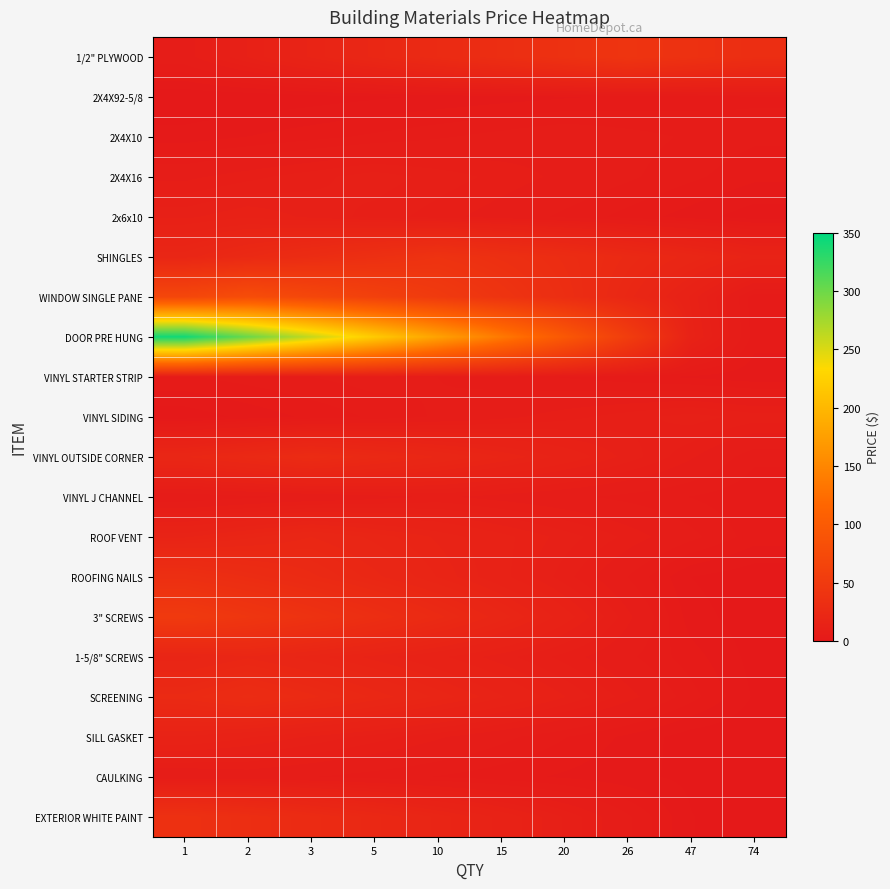

Rank the series by their maximum value, from highest to lowest.

DOOR PRE HUNG, WINDOW SINGLE PANE, 3" SCREWS, 1/2" PLYWOOD, SHINGLES, EXTERIOR WHITE PAINT, ROOFING NAILS, SCREENING, VINYL OUTSIDE CORNER, ROOF VENT, 1-5/8" SCREWS, SILL GASKET, 2x6x10, 2X4X16, VINYL SIDING, VINYL J CHANNEL, 2X4X10, CAULKING, VINYL STARTER STRIP, 2X4X92-5/8